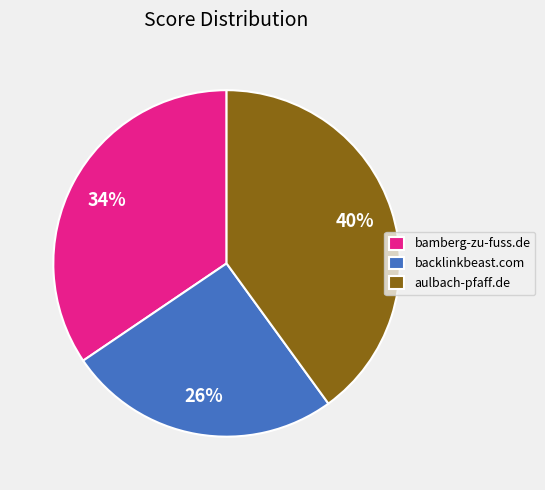

To the nearest percent, what is the difference between the bamberg-zu-fuss.de and aulbach-pfaff.de slice percentages?

6%